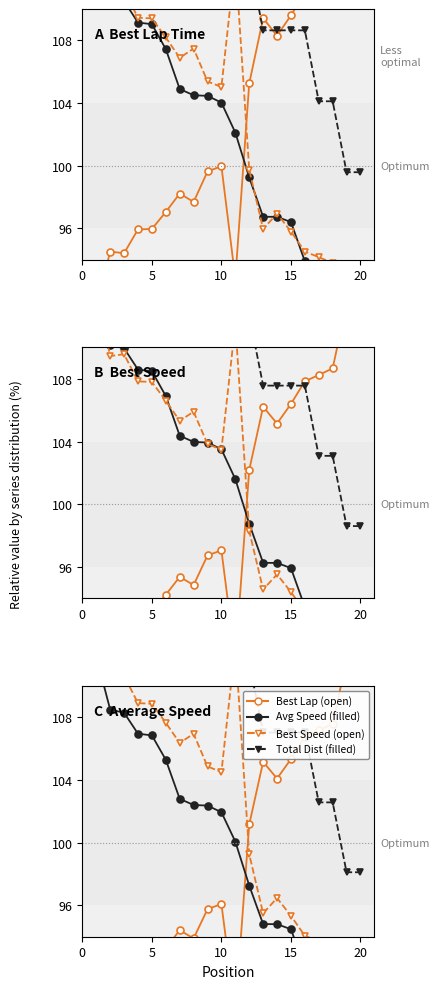

What is the highest value of the Best Speed (open) series?

114.9